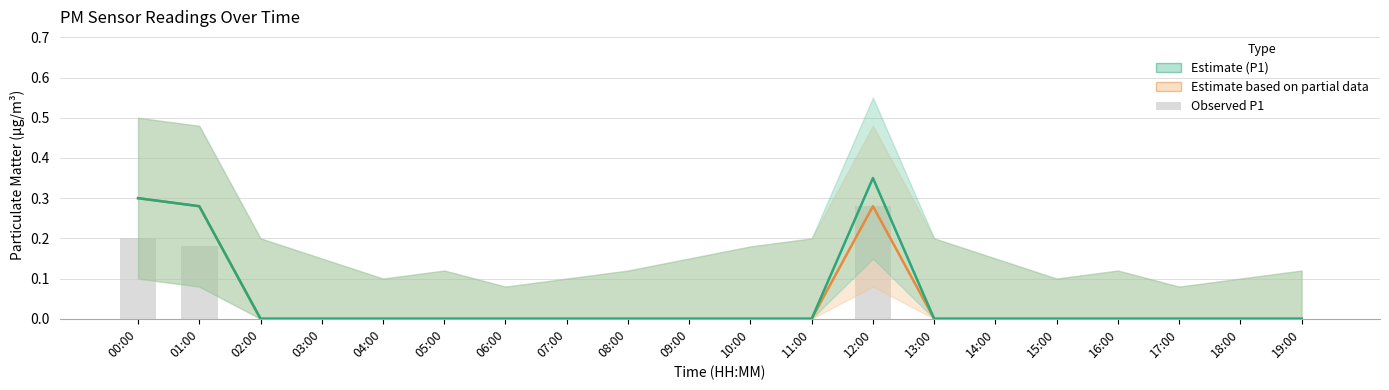

Reading right to left, transcribe all the data shown in this chart.

P2 estimate: 19:00=0.0	18:00=0.0	17:00=0.0	16:00=0.0	15:00=0.0	14:00=0.0	13:00=0.0	12:00=0.3	11:00=0.0	10:00=0.0	09:00=0.0	08:00=0.0	07:00=0.0	06:00=0.0	05:00=0.0	04:00=0.0	03:00=0.0	02:00=0.0	01:00=0.3	00:00=0.3
P1 estimate: 19:00=0.0	18:00=0.0	17:00=0.0	16:00=0.0	15:00=0.0	14:00=0.0	13:00=0.0	12:00=0.3	11:00=0.0	10:00=0.0	09:00=0.0	08:00=0.0	07:00=0.0	06:00=0.0	05:00=0.0	04:00=0.0	03:00=0.0	02:00=0.0	01:00=0.3	00:00=0.3
Observed P1: 19:00=0.0	18:00=0.0	17:00=0.0	16:00=0.0	15:00=0.0	14:00=0.0	13:00=0.0	12:00=0.3	11:00=0.0	10:00=0.0	09:00=0.0	08:00=0.0	07:00=0.0	06:00=0.0	05:00=0.0	04:00=0.0	03:00=0.0	02:00=0.0	01:00=0.2	00:00=0.2